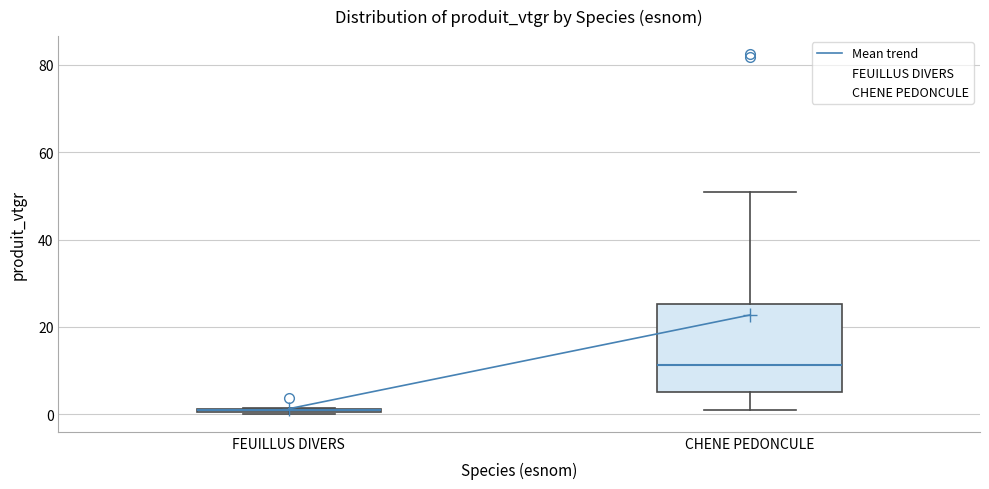

Where is the lower edge of the box for FEUILLUS DIVERS on the y-axis? The values are not printed on the chart, so give them approximately, as read against the axis.

0